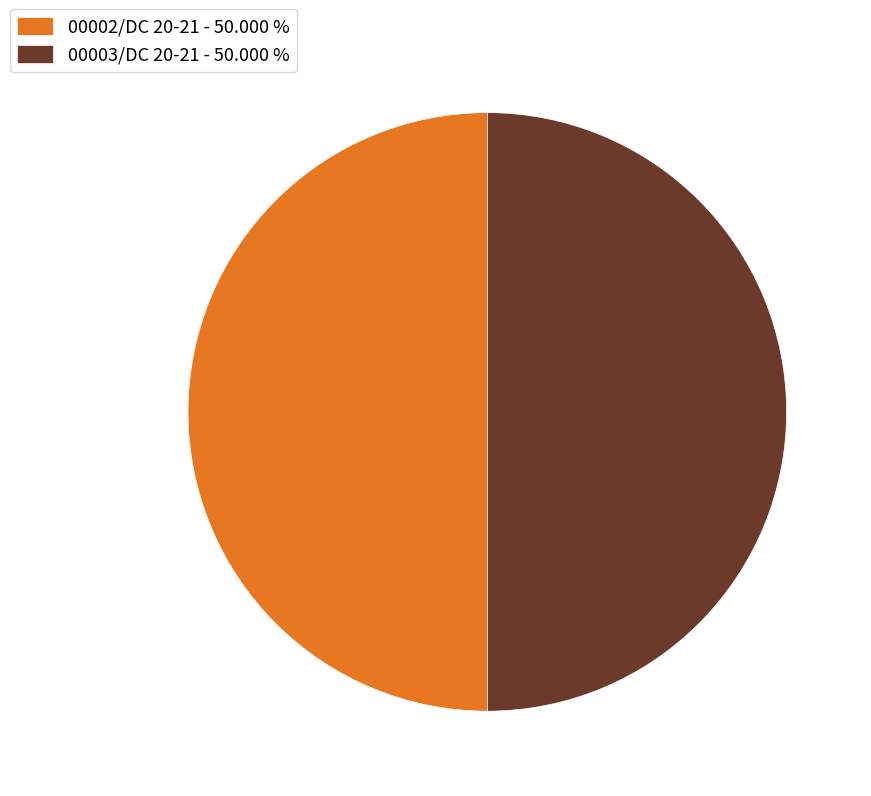

Approximately how many times larger is the value at 00003/DC 20-21 - 50.000 % compared to 00002/DC 20-21 - 50.000 %?

1.0